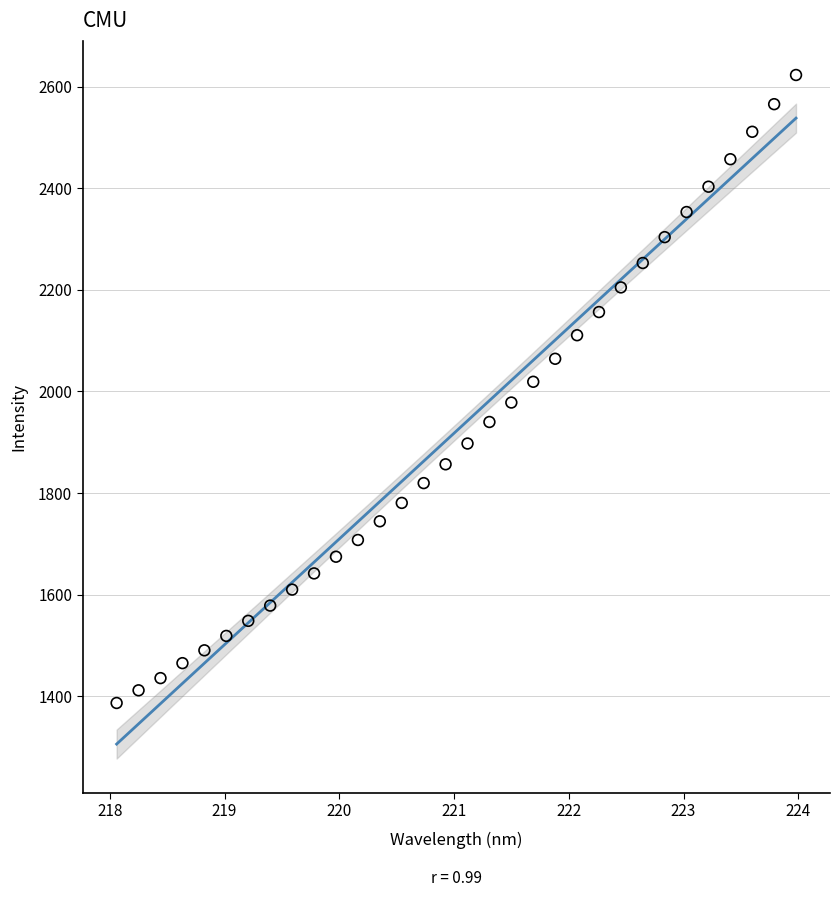

What is the range of X values (max minus min)?

5.9